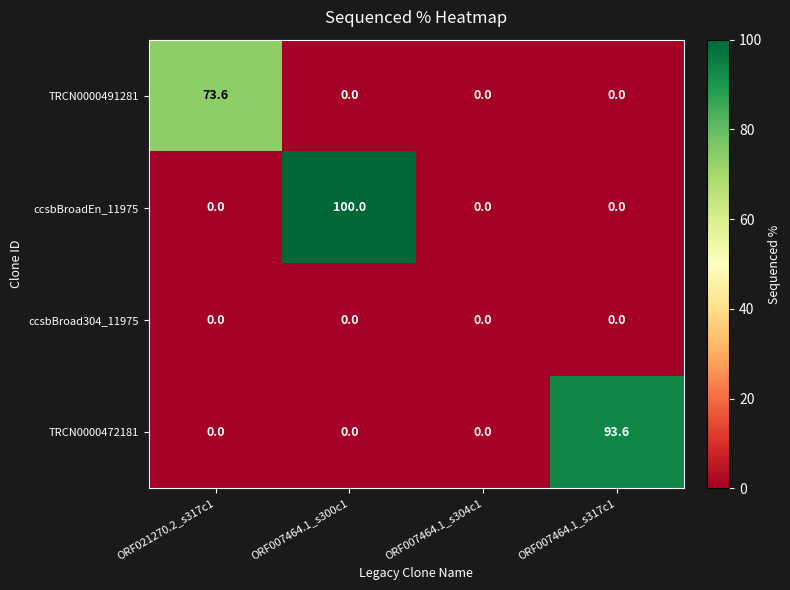

What is the spread (max minus min) of values at ORF007464.1_s300c1?

100.0